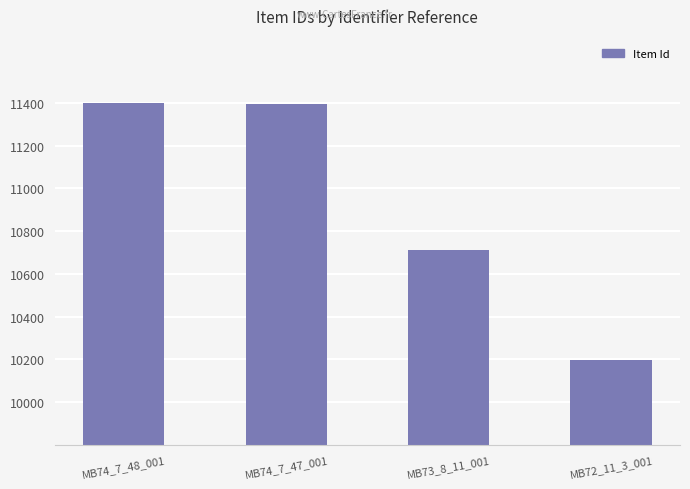

What is the difference between the values at MB73_8_11_001 and MB72_11_3_001?

511